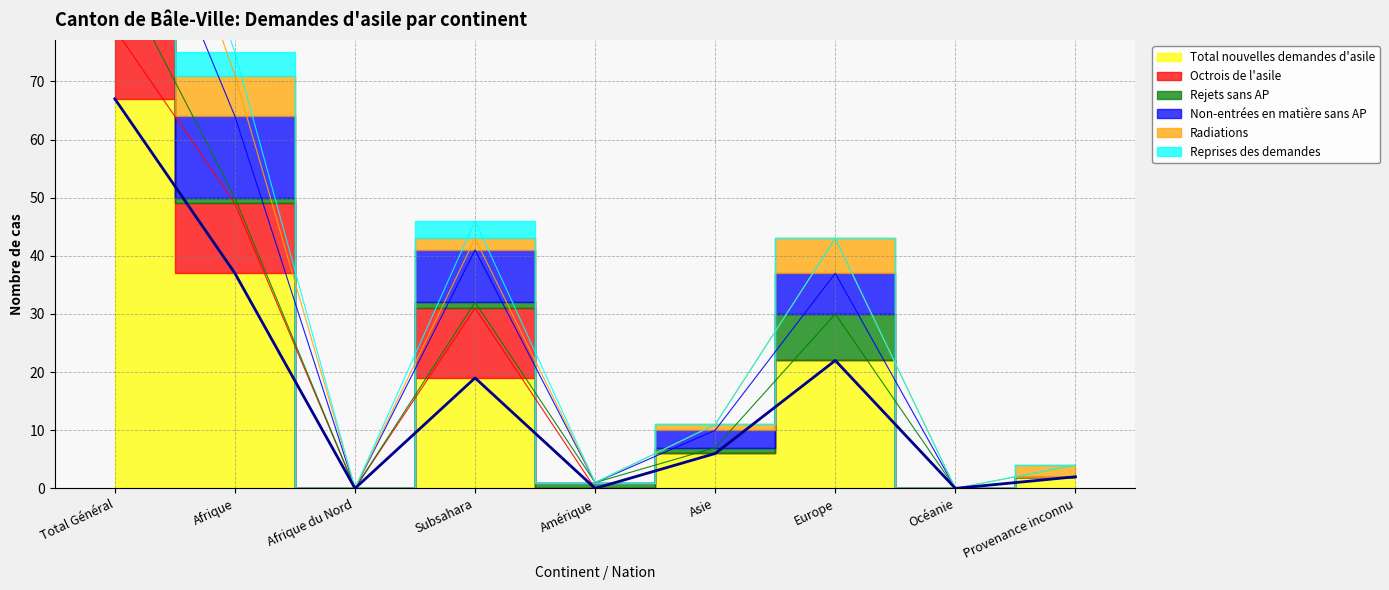

How many interior local peaks does the Non-entrées en matière sans AP series have?

2